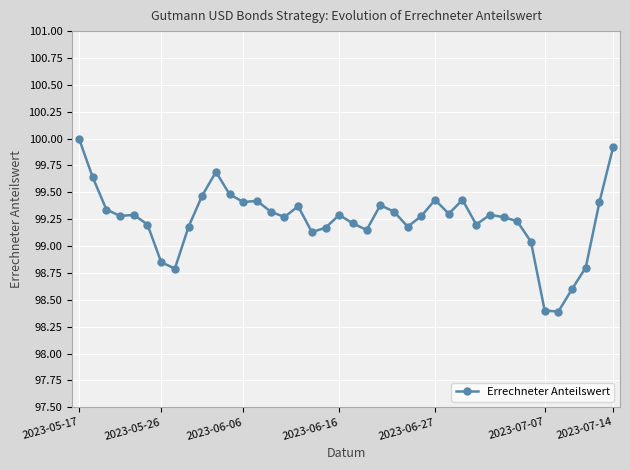

What is the value of the 18th point from the left?

99.1